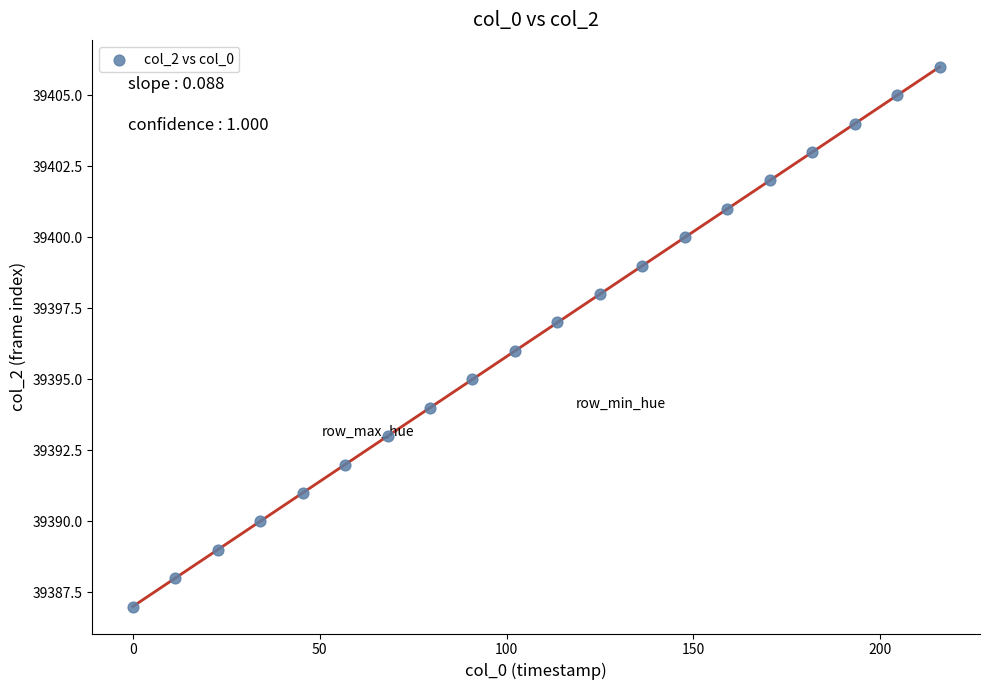

What is the range of Y values (max minus min)?

19